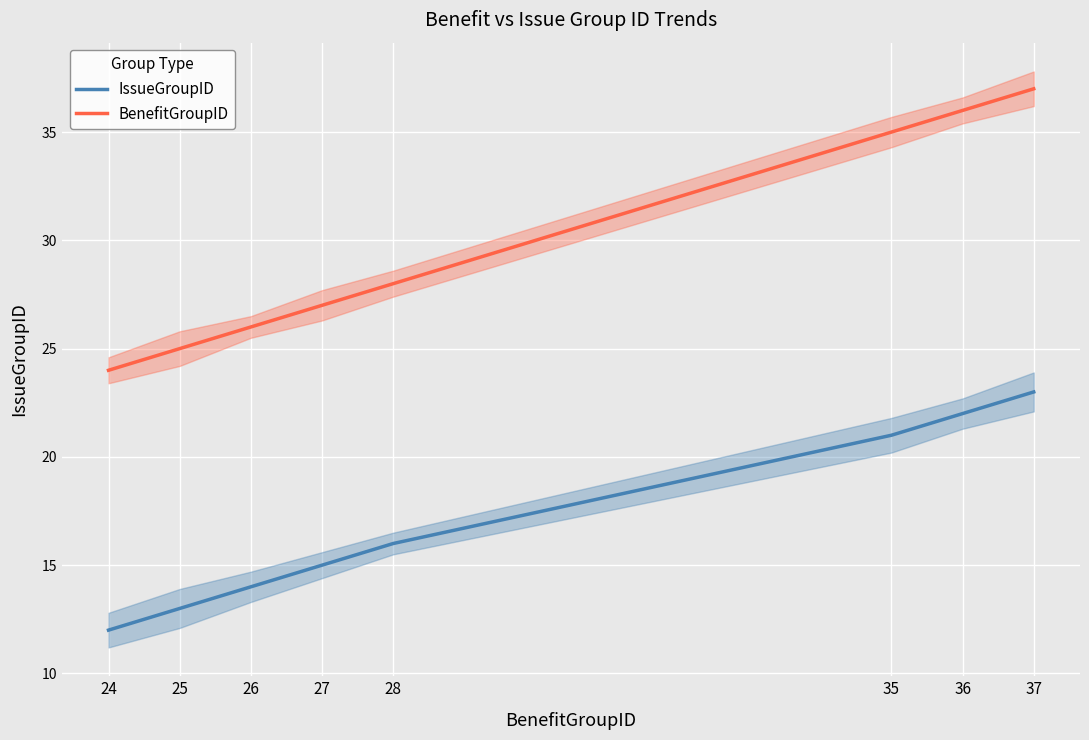

Between 24 and 27, which is larger?

27